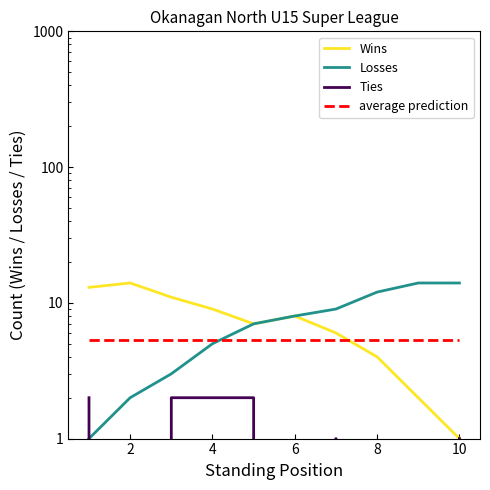

Rank the series by their maximum value, from highest to lowest.

Wins, Losses, average prediction, Ties